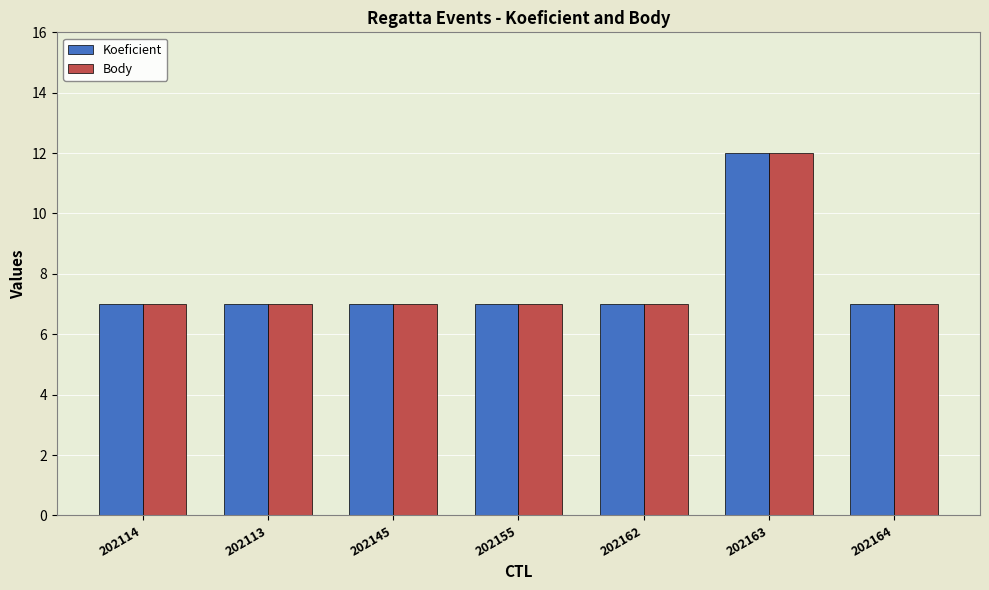

Reading left to right, extract all data points from this chart.

Koeficient: 202114=7	202113=7	202145=7	202155=7	202162=7	202163=12	202164=7
Body: 202114=7	202113=7	202145=7	202155=7	202162=7	202163=12	202164=7